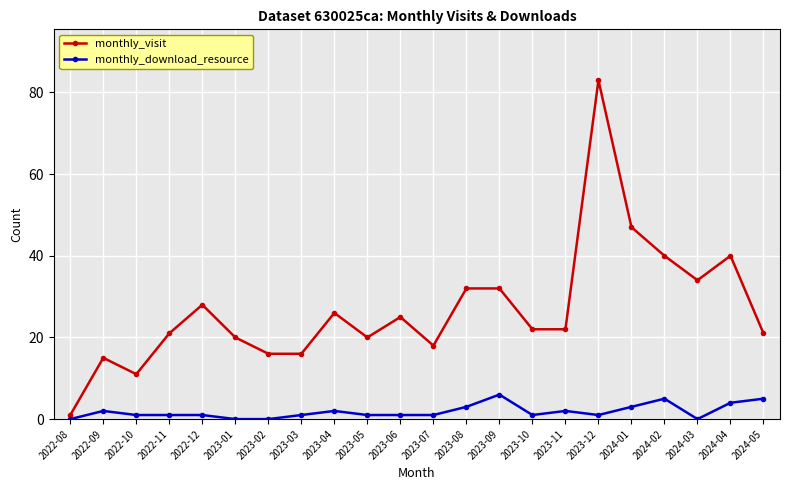

Reading left to right, list all the values displayed in this chart.

monthly_visit: 2022-08=1	2022-09=15	2022-10=11	2022-11=21	2022-12=28	2023-01=20	2023-02=16	2023-03=16	2023-04=26	2023-05=20	2023-06=25	2023-07=18	2023-08=32	2023-09=32	2023-10=22	2023-11=22	2023-12=83	2024-01=47	2024-02=40	2024-03=34	2024-04=40	2024-05=21
monthly_download_resource: 2022-08=0	2022-09=2	2022-10=1	2022-11=1	2022-12=1	2023-01=0	2023-02=0	2023-03=1	2023-04=2	2023-05=1	2023-06=1	2023-07=1	2023-08=3	2023-09=6	2023-10=1	2023-11=2	2023-12=1	2024-01=3	2024-02=5	2024-03=0	2024-04=4	2024-05=5